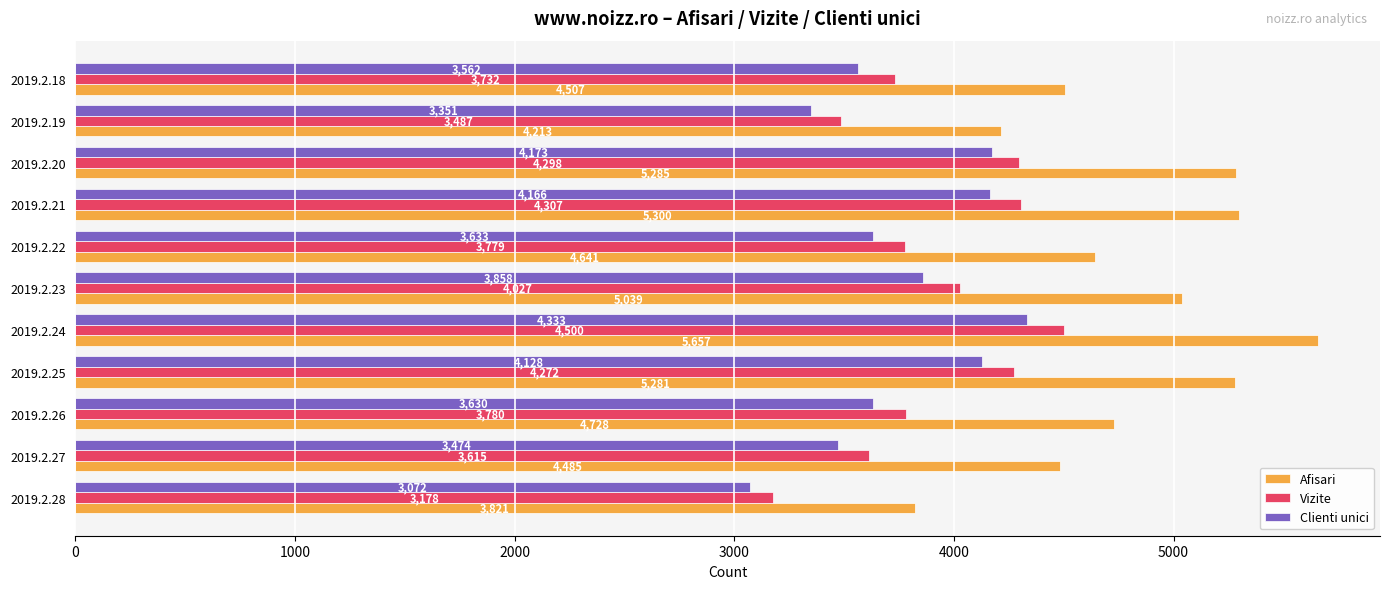

Which category has the highest value across all series?

2019.2.24